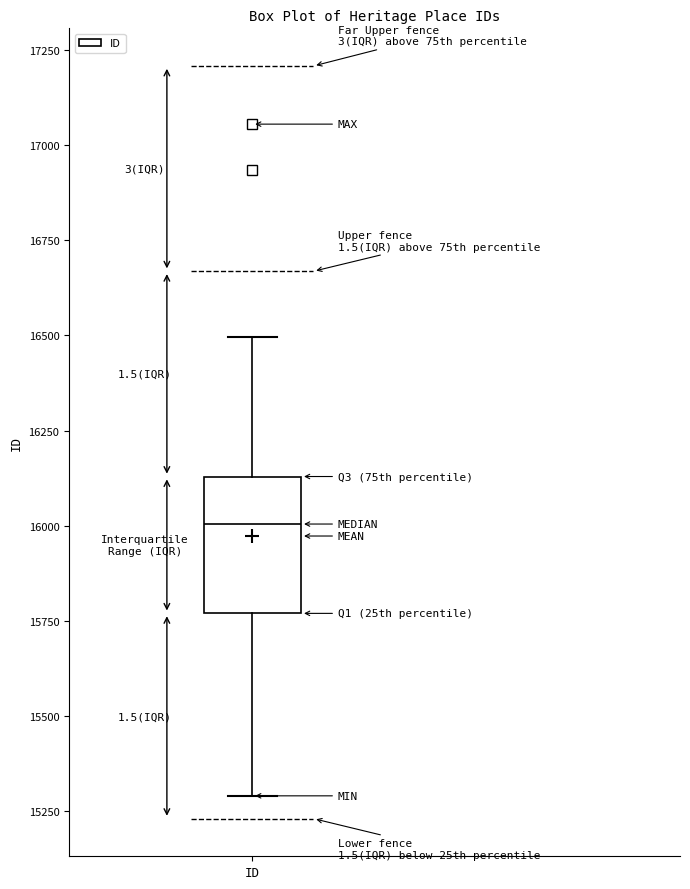

Transcribe this box plot: give where the median line is, the range the box spans, and where the two whiskers end, as read against the y-axis. The values are not printed on the chart, so give them approximately, as read against the axis.

median 16000, box 15750 to 16150, whiskers 15300 to 16500